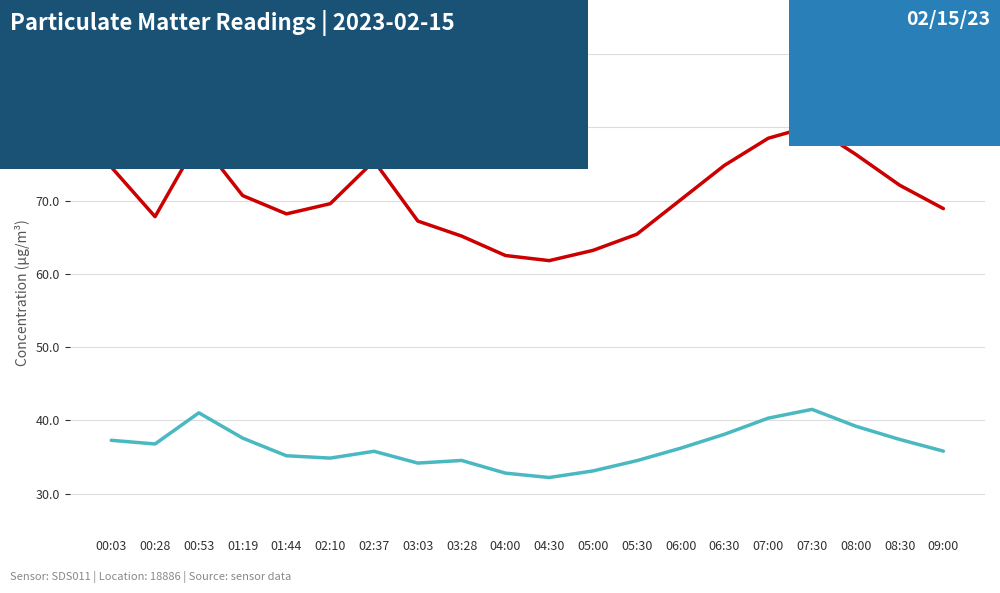

Rank the series by their maximum value, from lowest to highest.

P2, P1